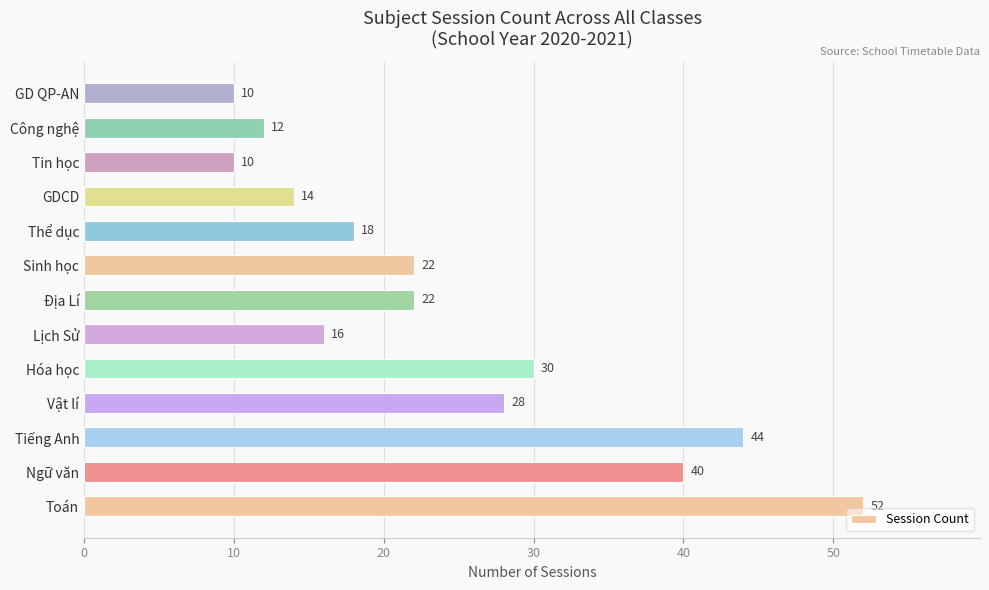

The value at Ngữ văn is 40. True or false?

True